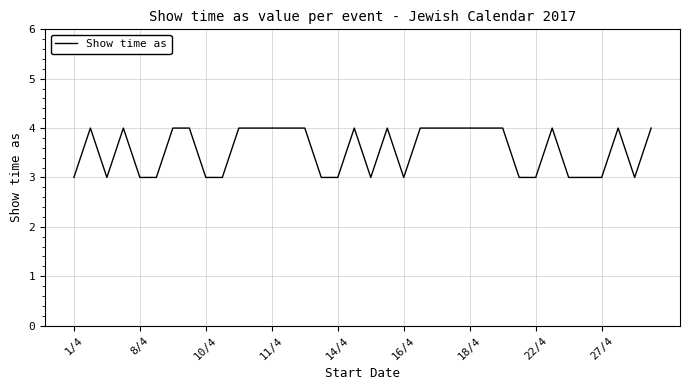

What is the smallest value displayed?

3